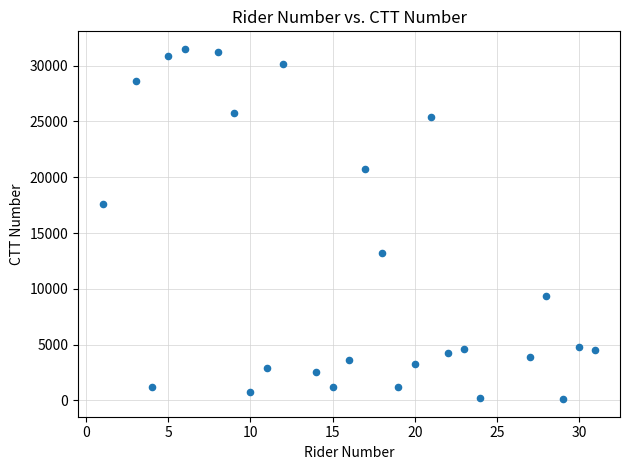

What Y value in the scatter plot is closest to 15808?

17565